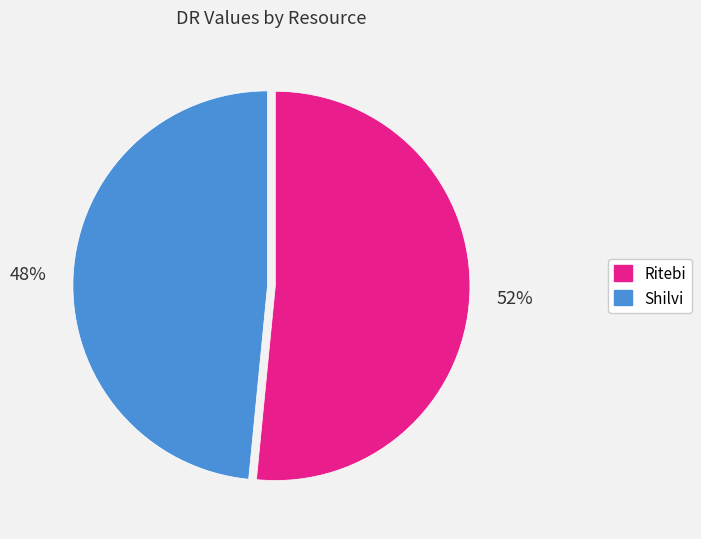

What is the ratio of the value at Ritebi to the value at Shilvi?

1.1